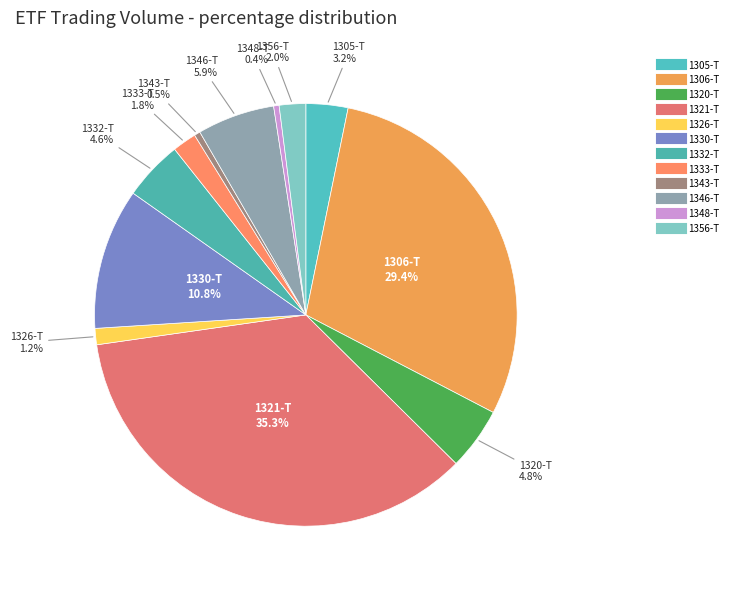

Is there any slice that represents more than half of the pie?

No